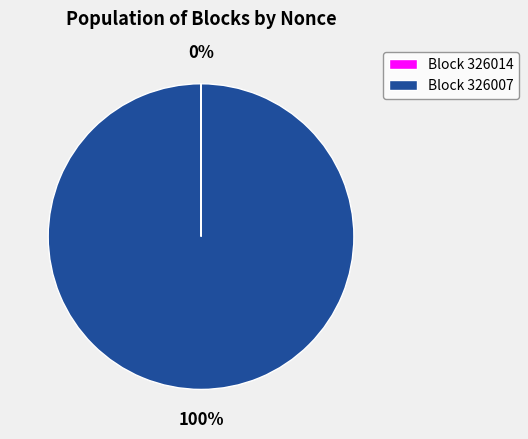

Which slice is the largest?

Block 326007